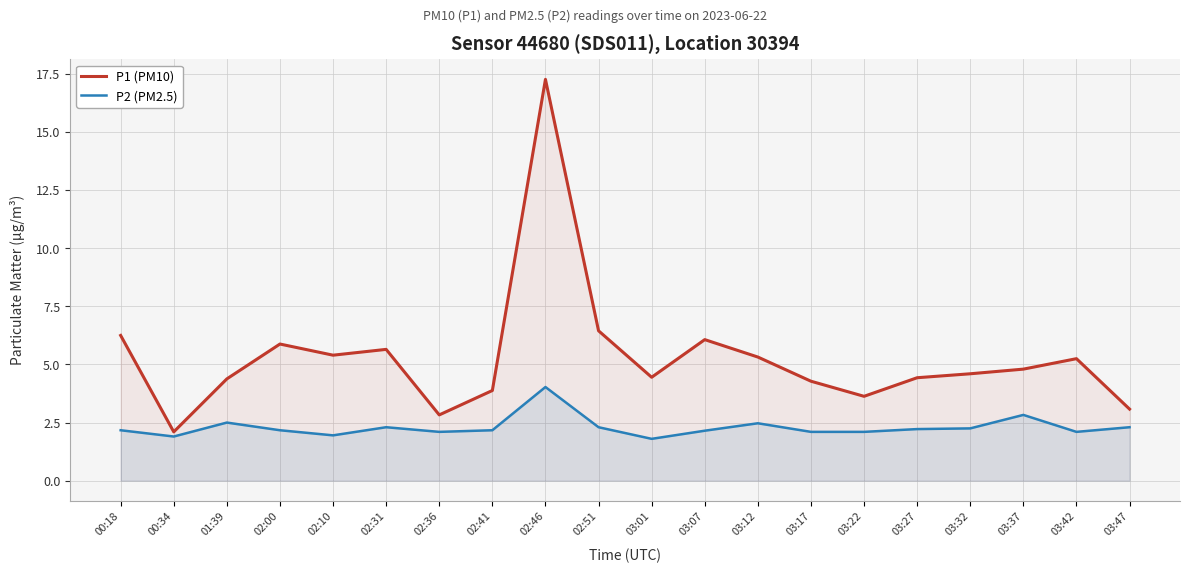

Which has a higher value, 02:51 or 00:18?

02:51